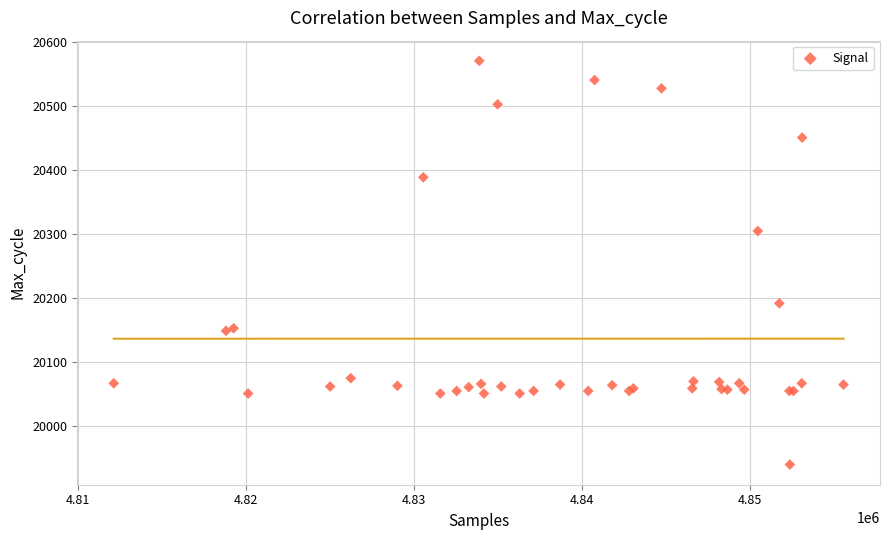

What Y value in the scatter plot is closest to 20254?

20304